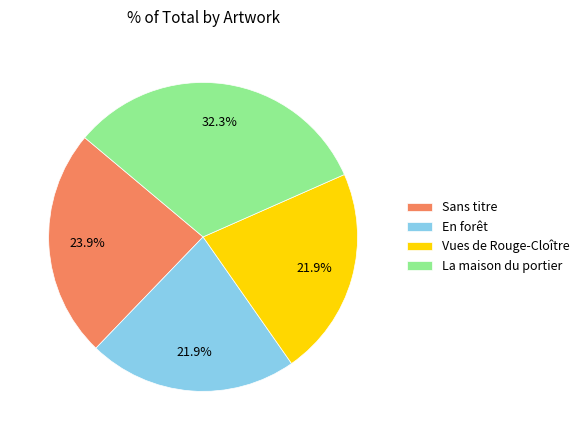

Combined, what portion of the pie is En forêt and La maison du portier?

54.2%